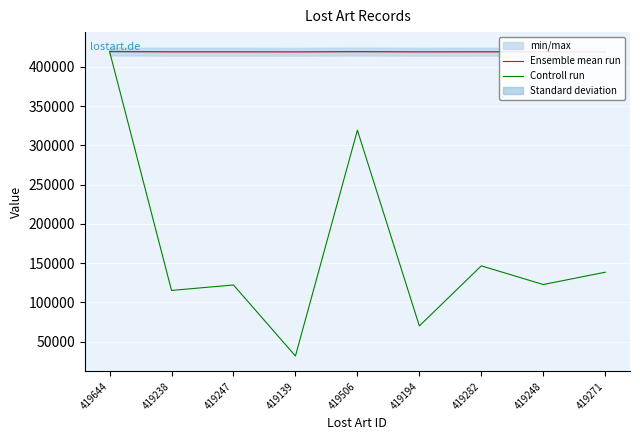

Where does the Ensemble mean run series first go above 419248?

419644